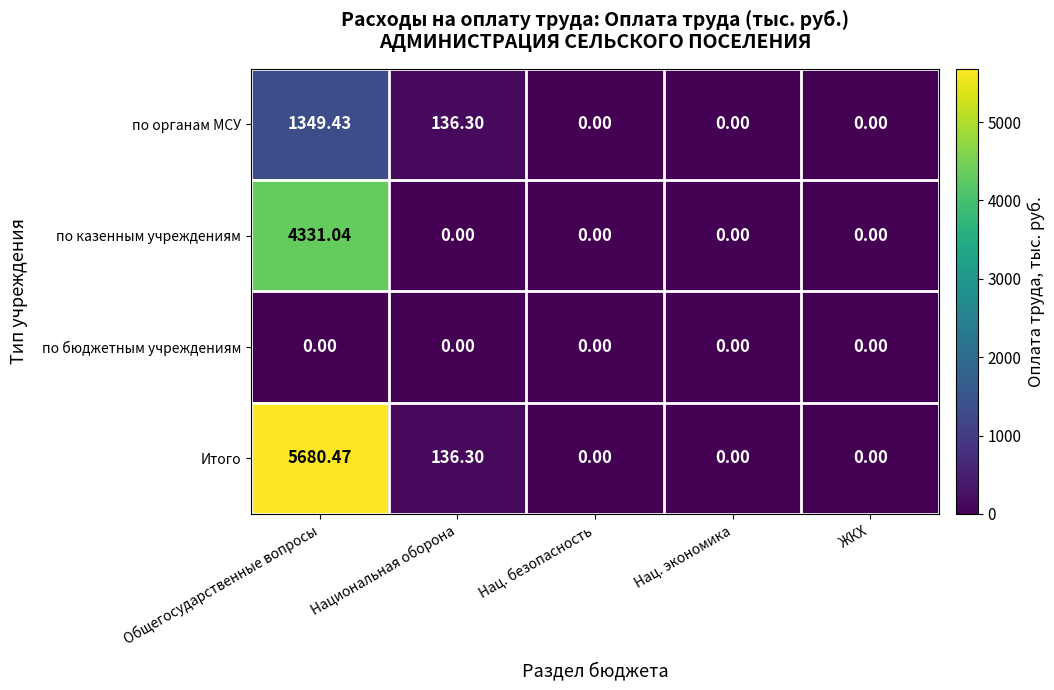

Which label corresponds to the largest value in the chart?

Общегосударственные вопросы